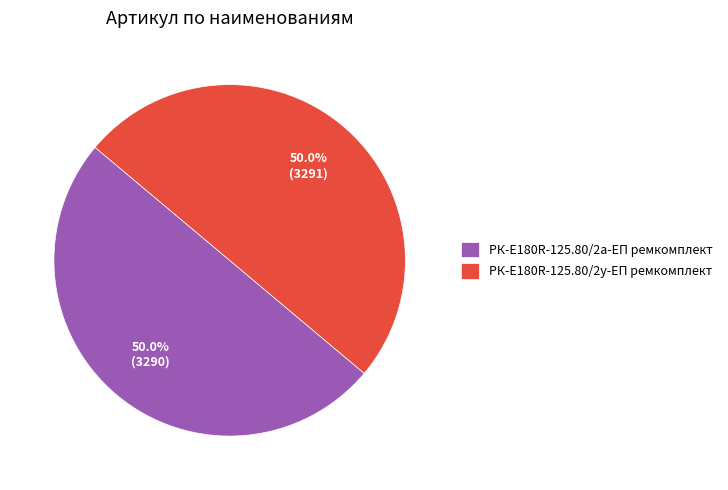

Do РК-E180R-125.80/2а-ЕП ремкомплект and РК-E180R-125.80/2у-ЕП ремкомплект together represent more than half of the pie?

Yes